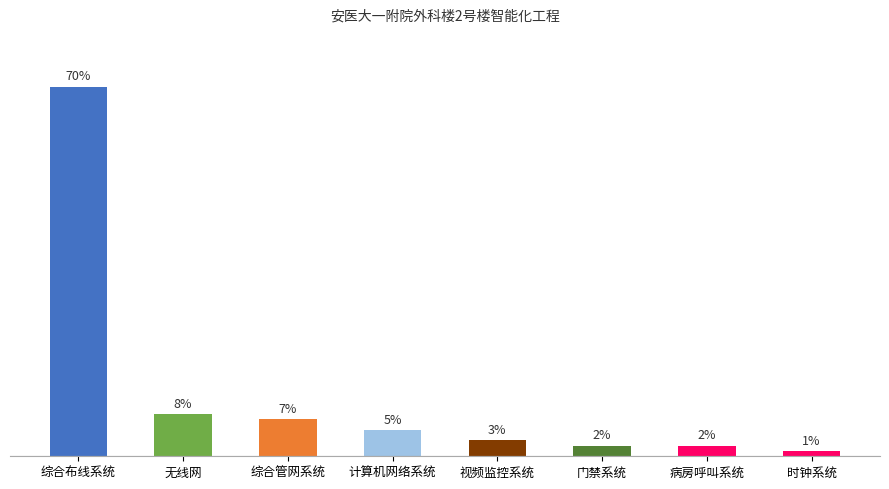

What is the label of the 5th bar from the left?

视频监控系统